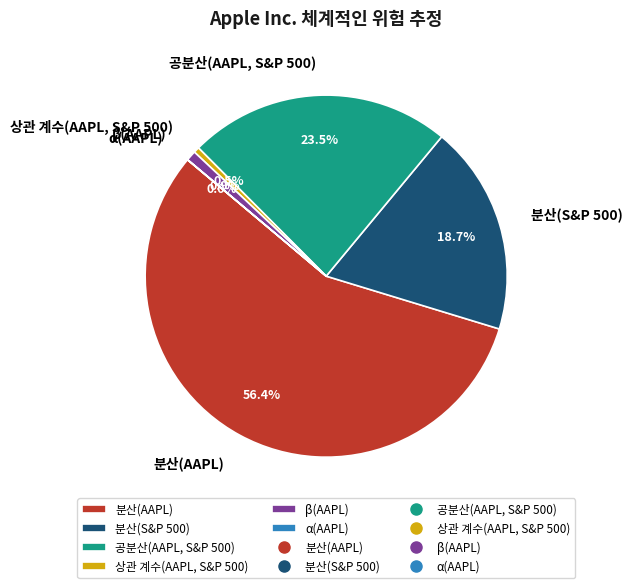

Which category accounts for the majority?

분산(AAPL)